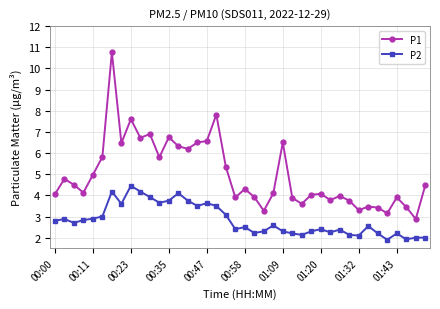

What is the greatest value displayed?

10.8